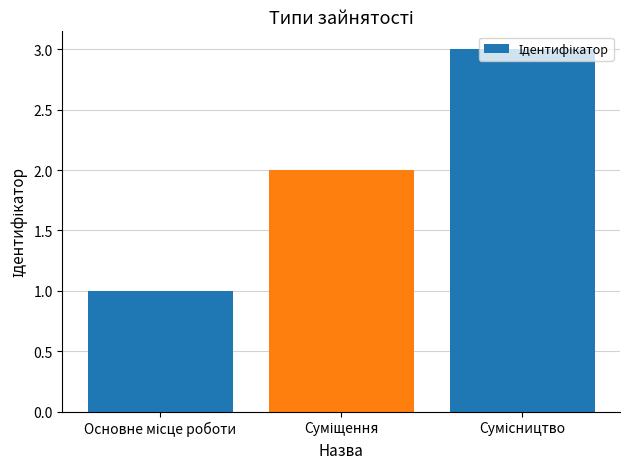

What is the greatest value displayed?

3